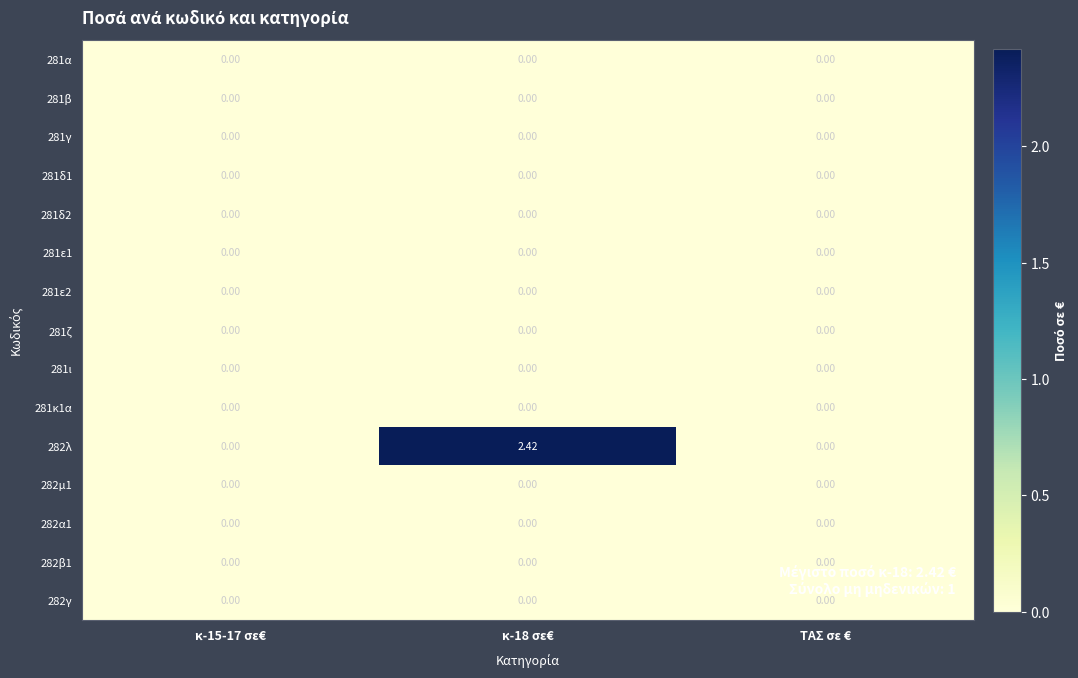

At which category is the sum across all series the highest?

κ-18 σε€